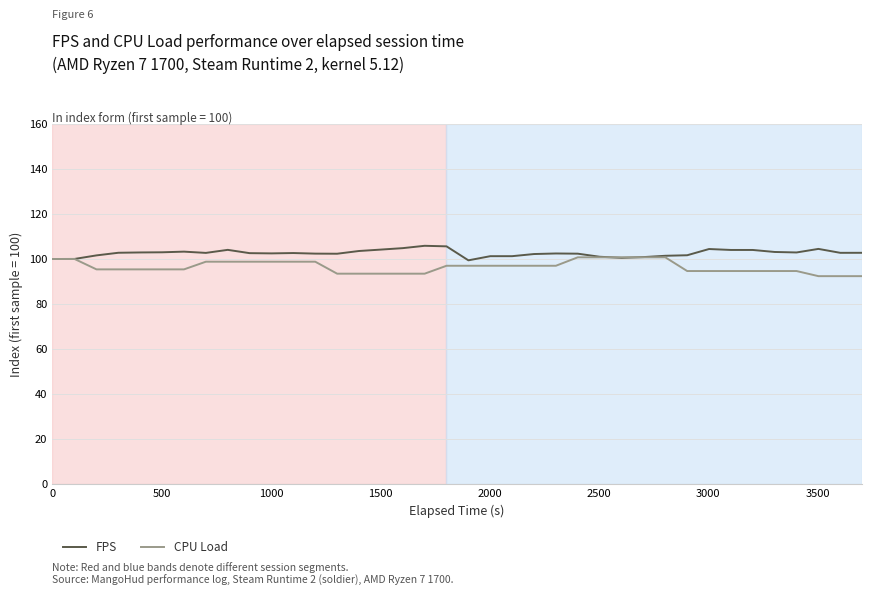

What is the minimum value shown in the chart?

92.4